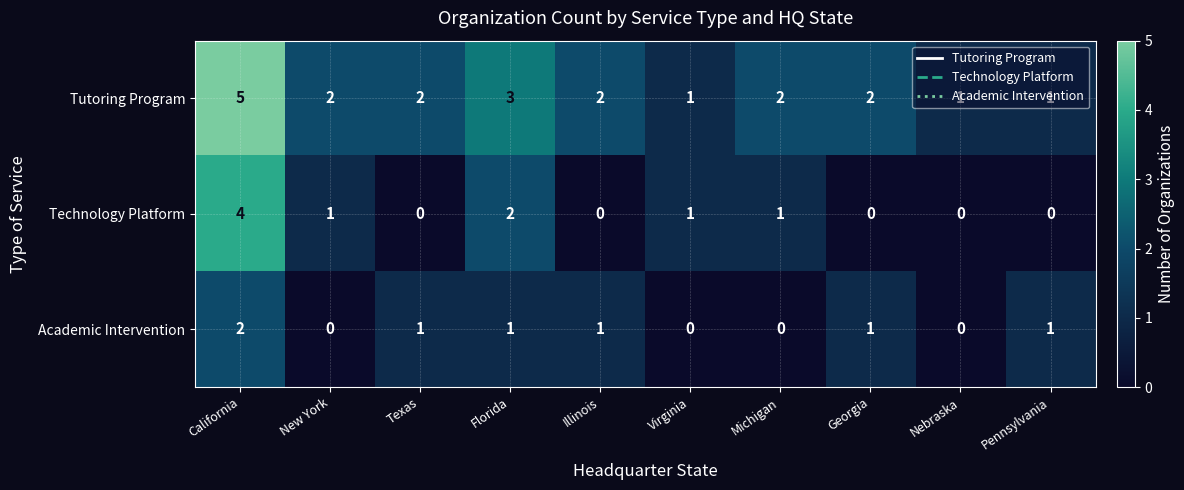

The Technology Platform series shows 3 at Nebraska. True or false?

False